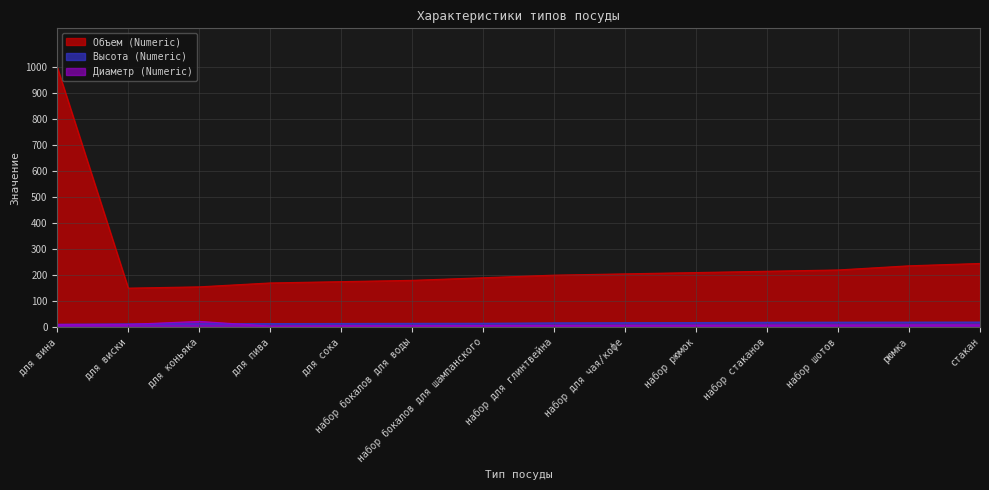

What is the value of the Диаметр (Numeric) point at the 11th from the left?

7.8